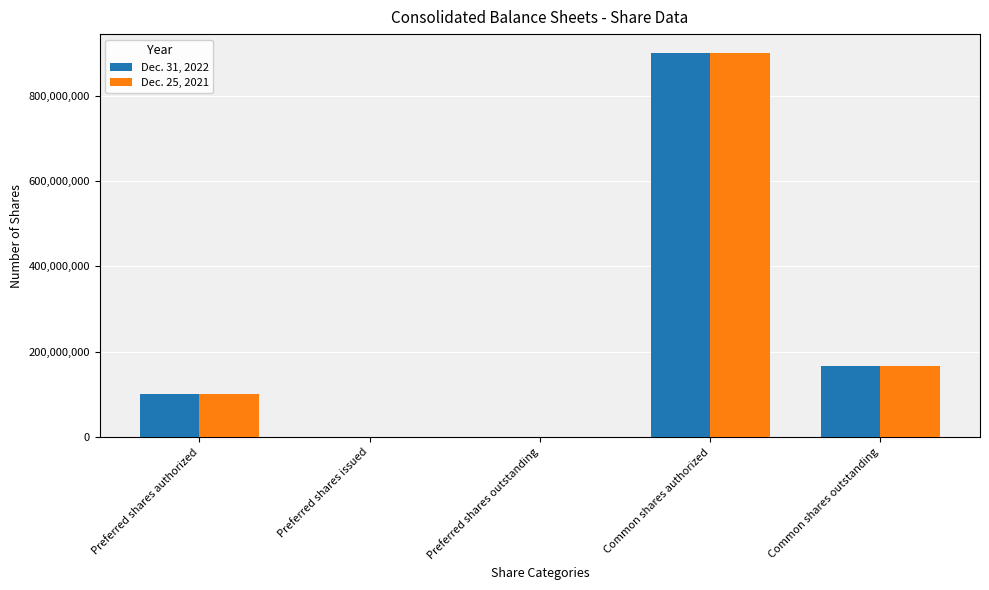

How many distinct data groups are displayed?

2